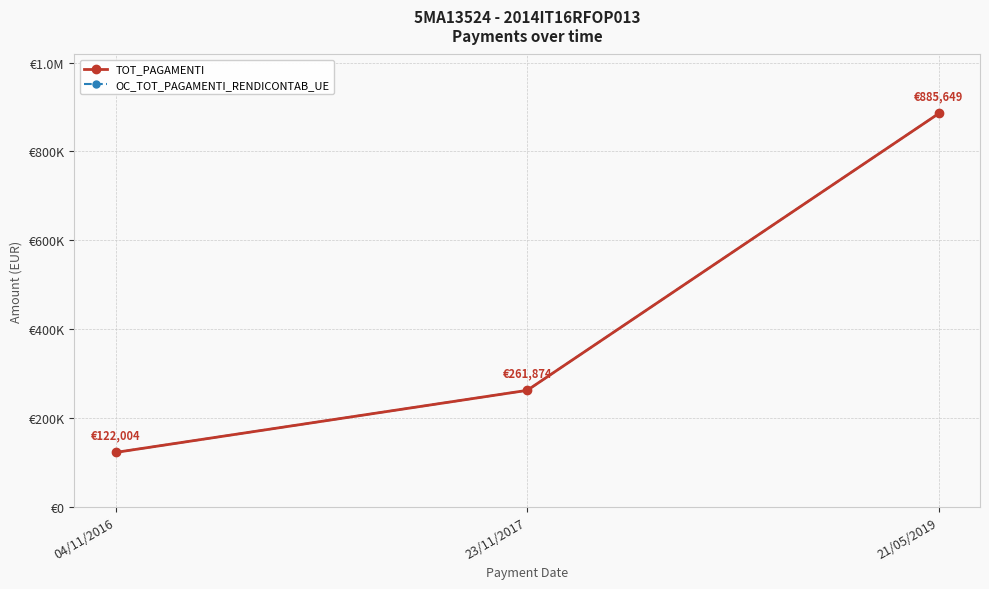

What is the minimum value for OC_TOT_PAGAMENTI_RENDICONTAB_UE?

122004.0